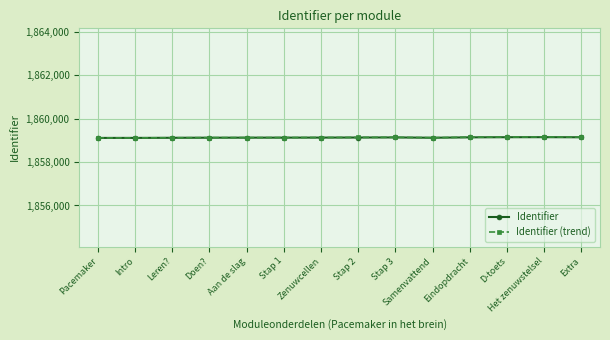

In Identifier (trend), how many points are higher than both neighbors (excluding endpoints)?

2